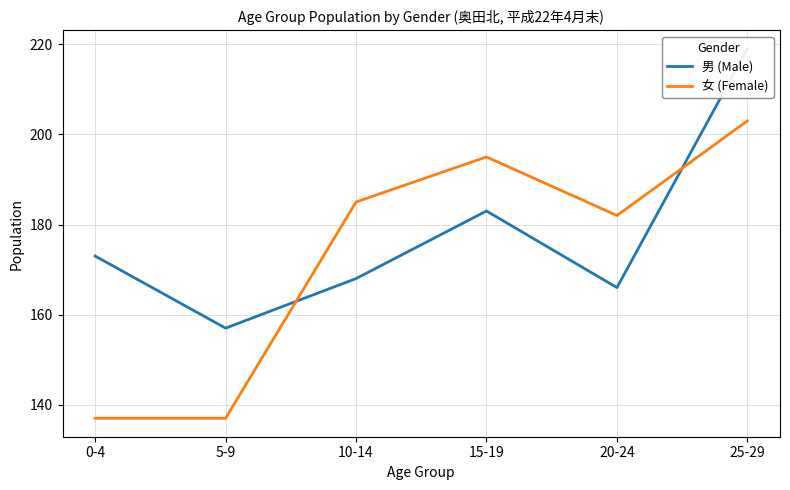

What is the difference between the 女 (Female) values at 15-19 and 0-4?

58